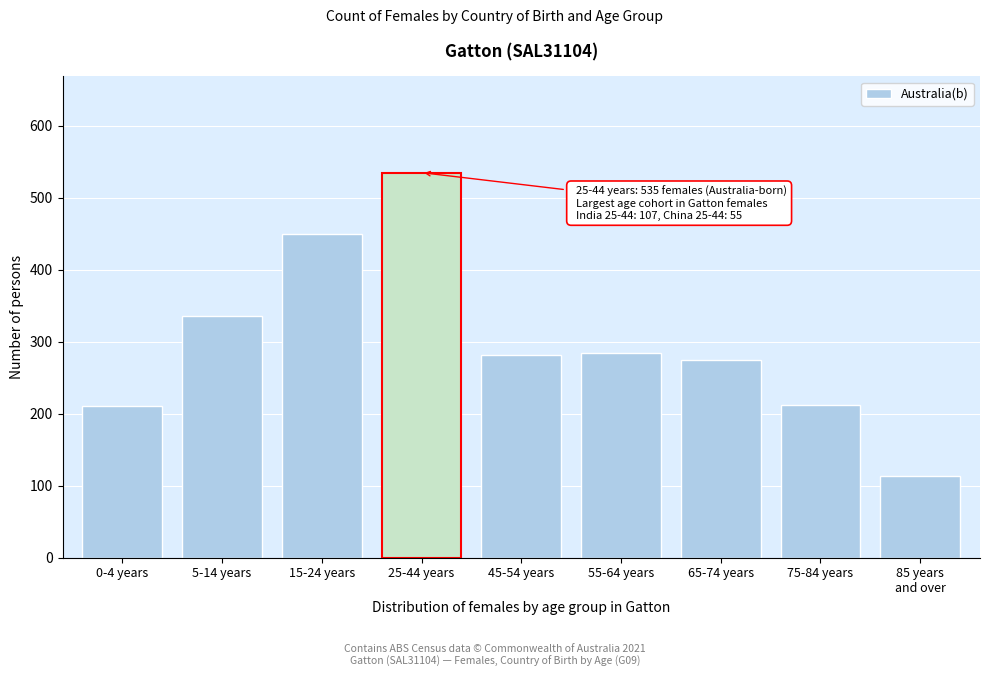

What is the difference between the maximum and minimum values?

422